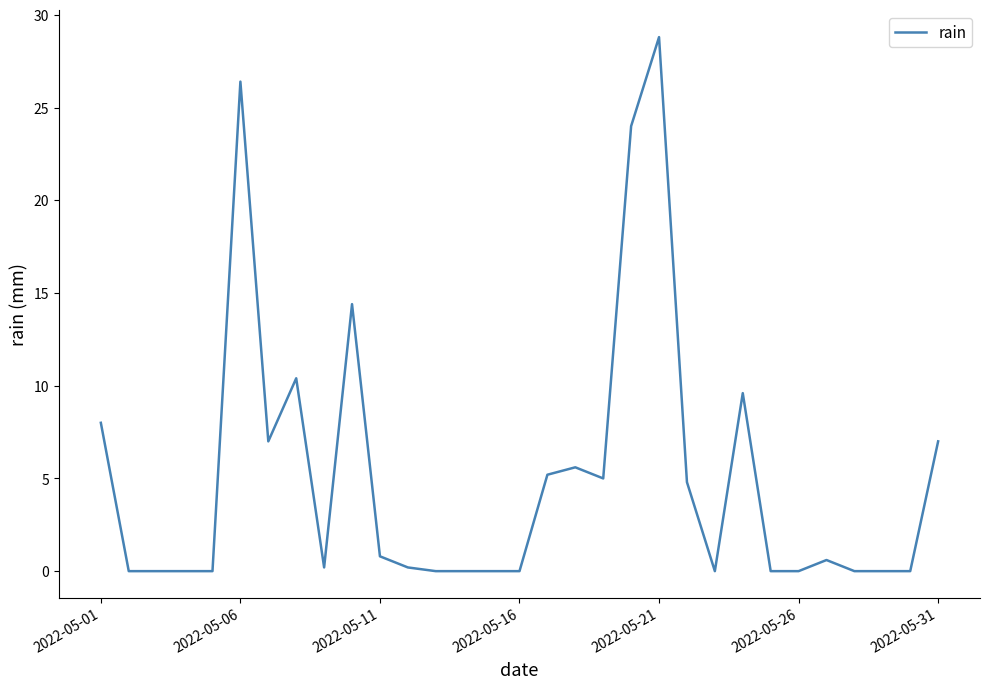

What is the difference between the maximum and minimum values?

28.8